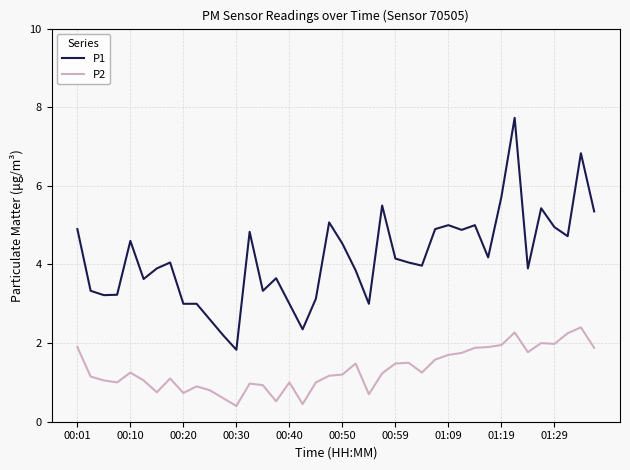

Which series has the largest total across all categories?

P1